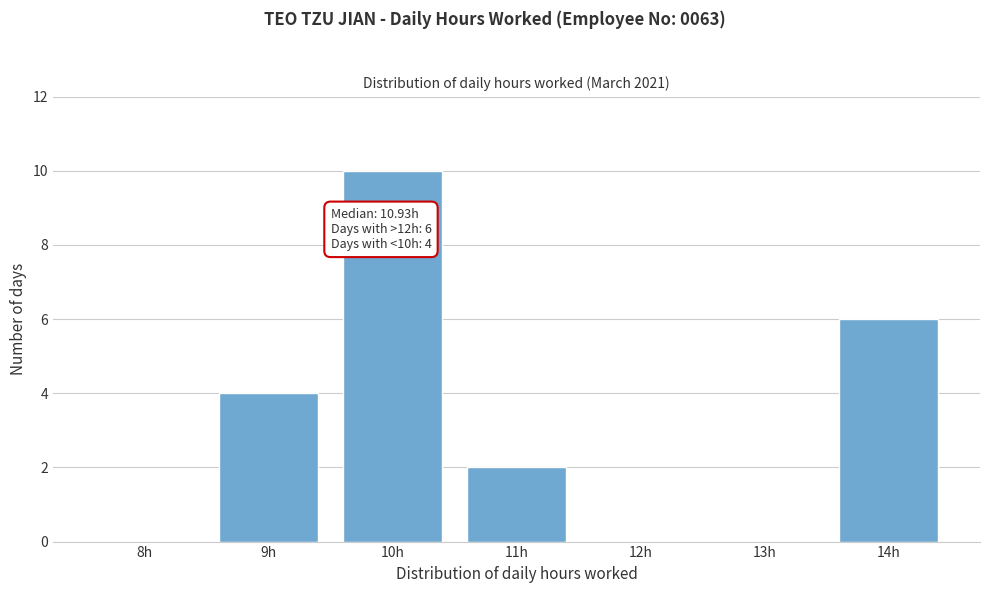

Reading left to right, extract all data points from this chart.

8h=0	9h=4	10h=10	11h=2	12h=0	13h=0	14h=6